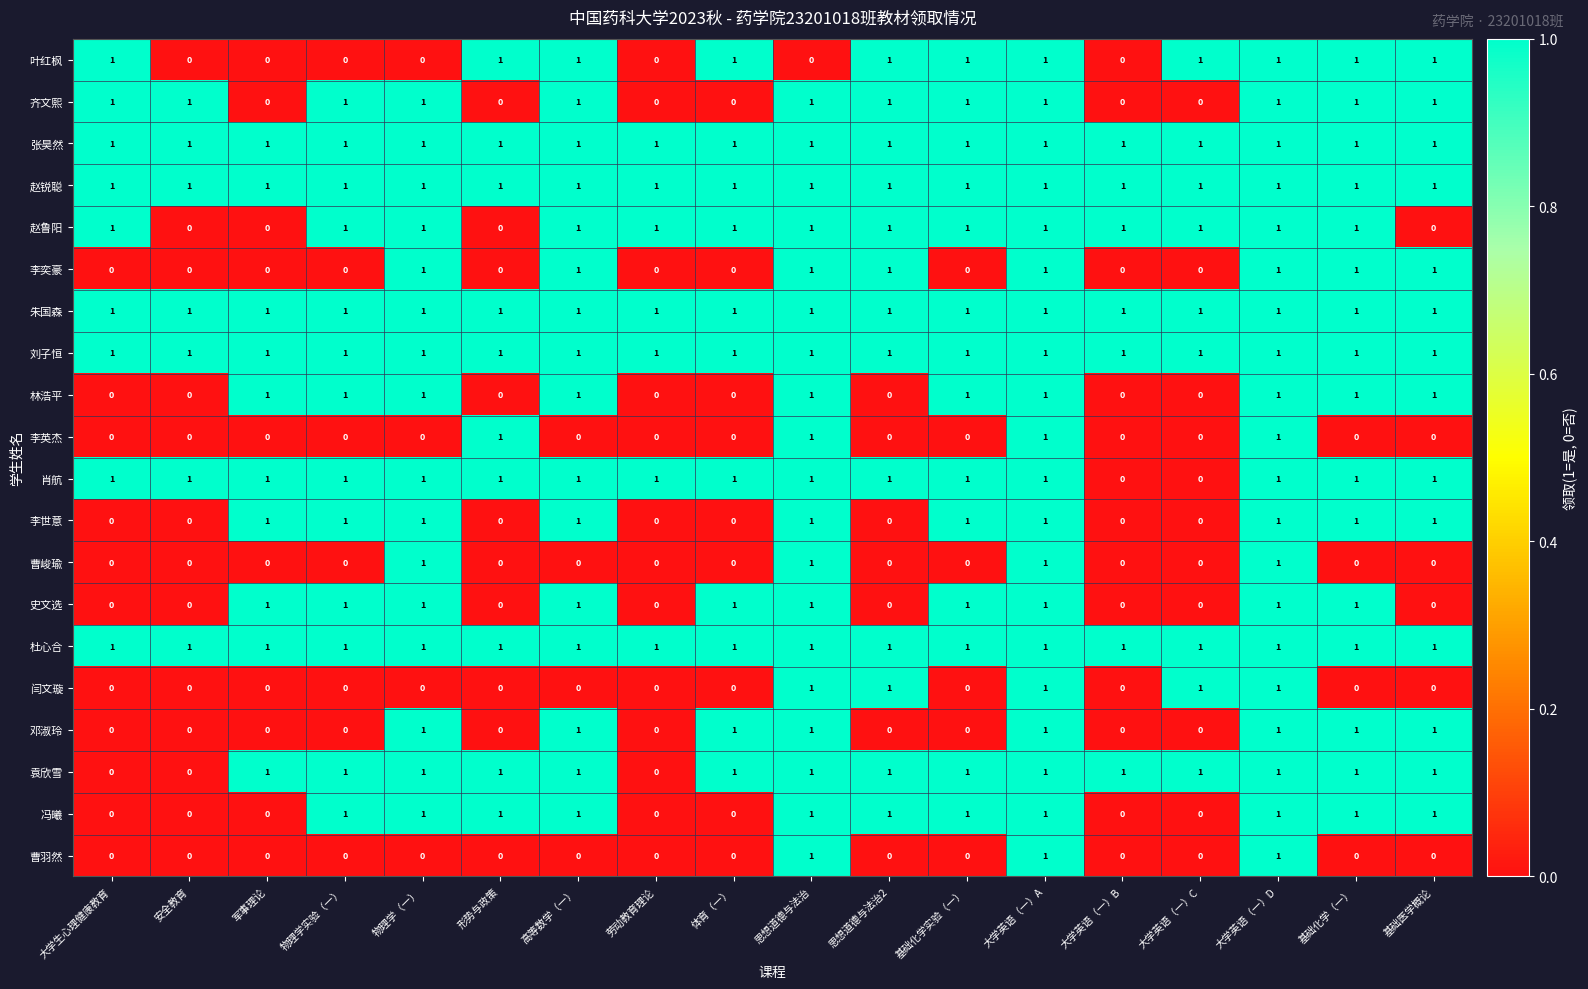

True or false: 李奕豪 has a value of 2 at 大学英语（一）A.

False